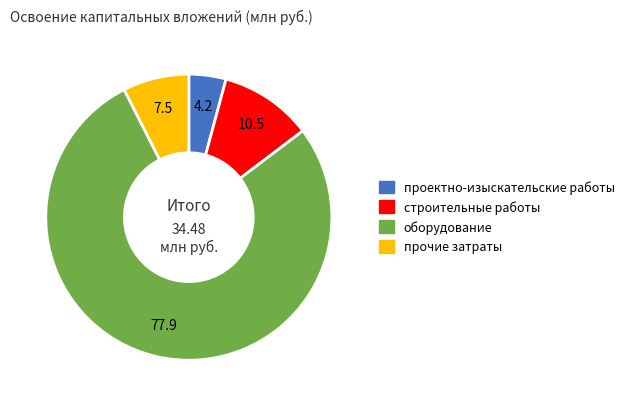

What is the ratio of the value at прочие затраты to the value at строительные работы?

0.7